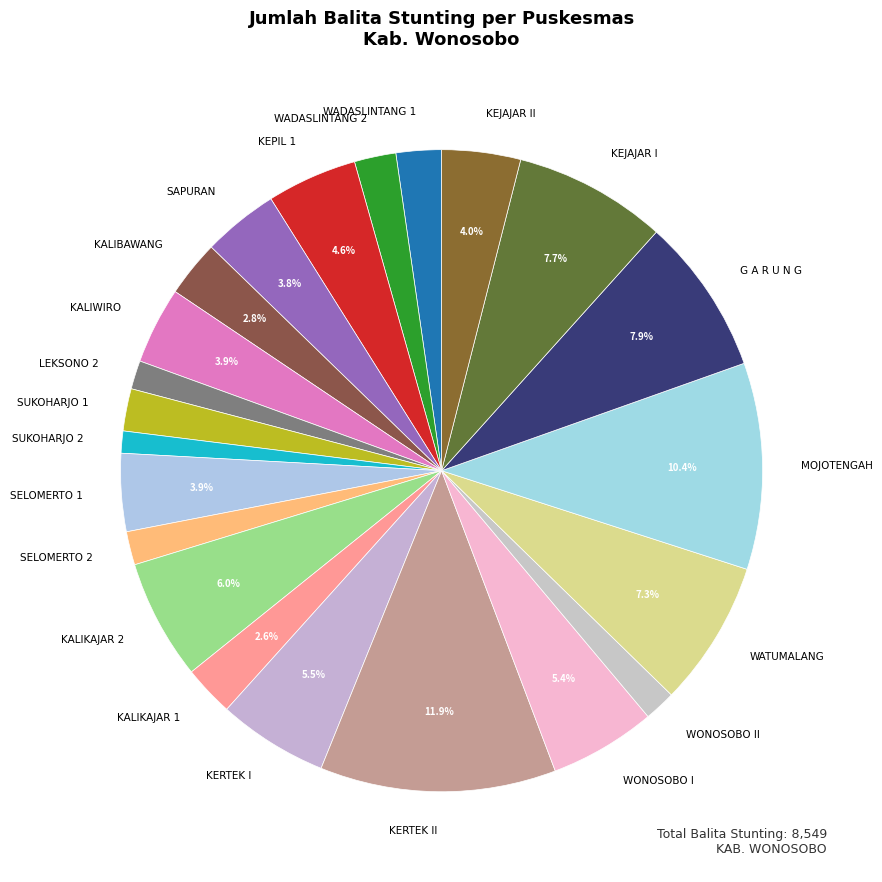

Do WATUMALANG and WONOSOBO I together represent more than half of the pie?

No